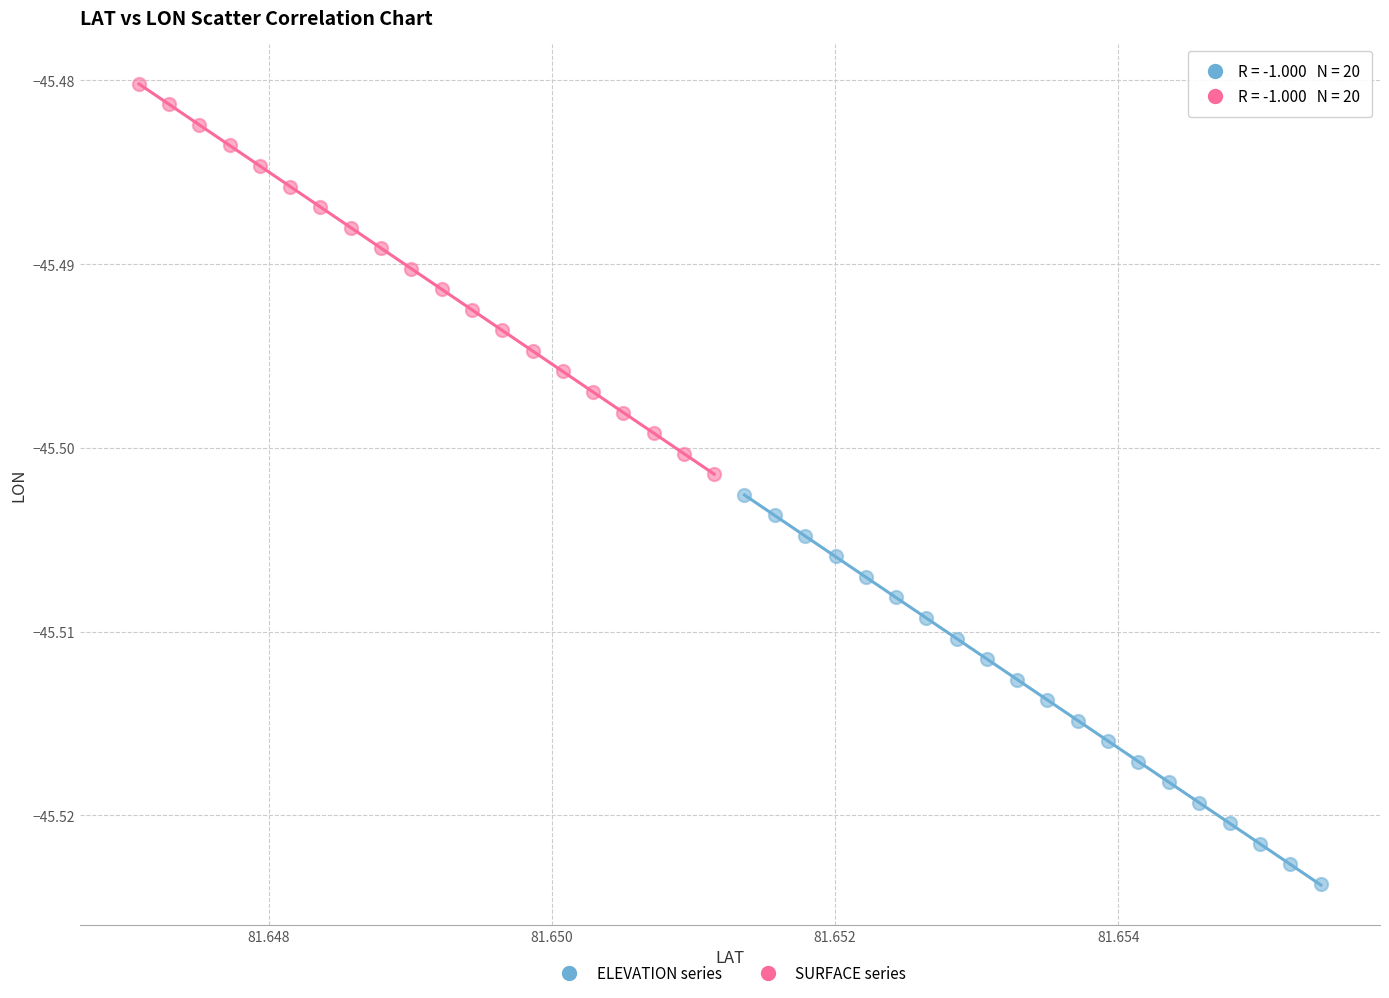

Which series has the widest spread of Y values?

SURFACE series